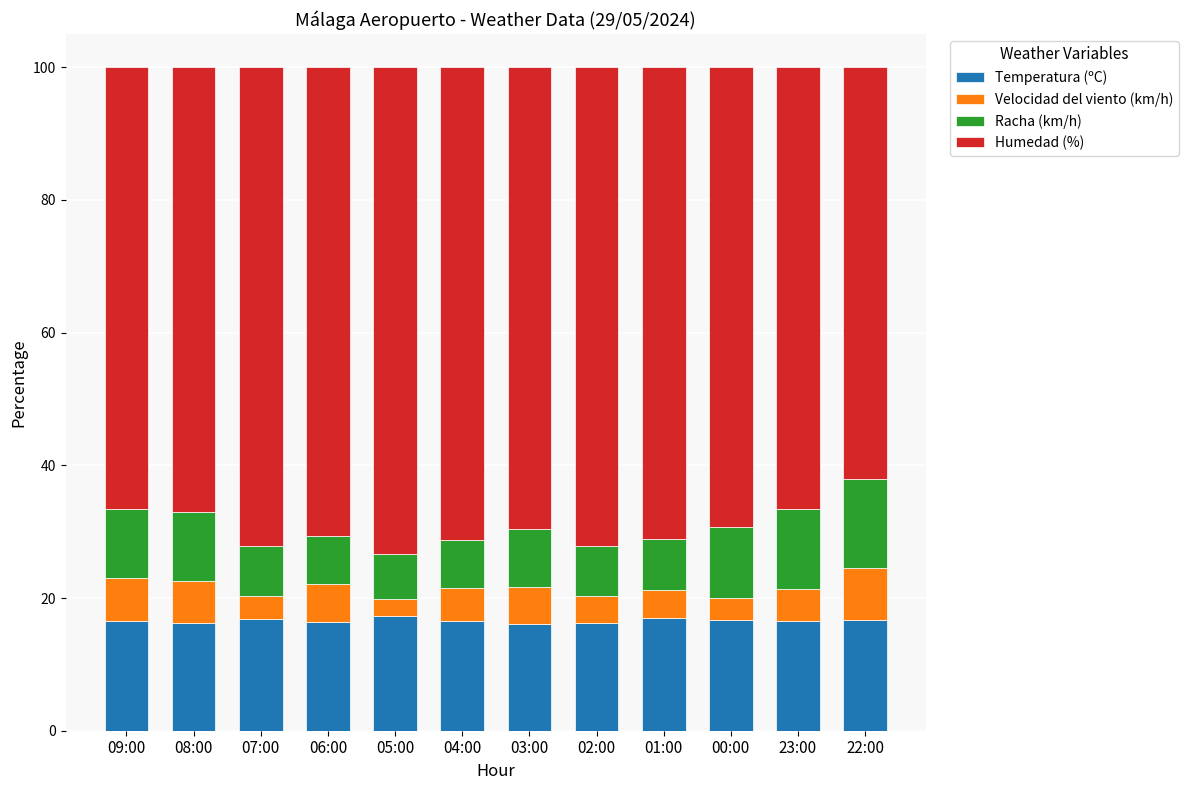

What is the total value across all series at 04:00?

100.0